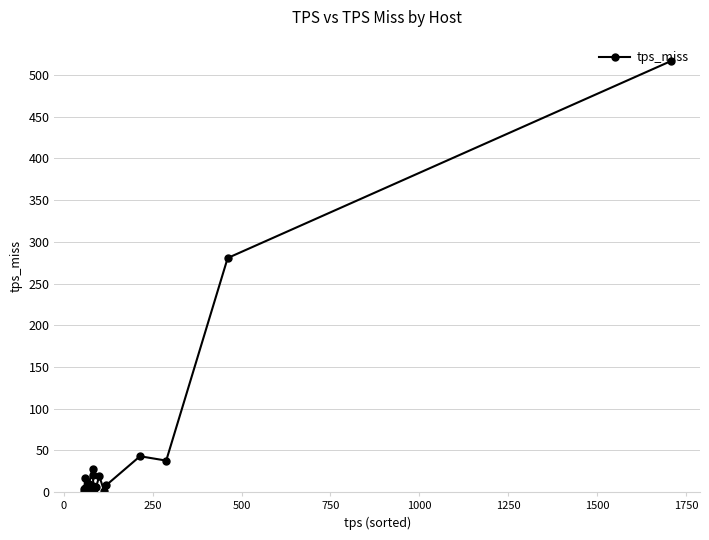

True or false: the data has more than 0 interior local peaks.

True